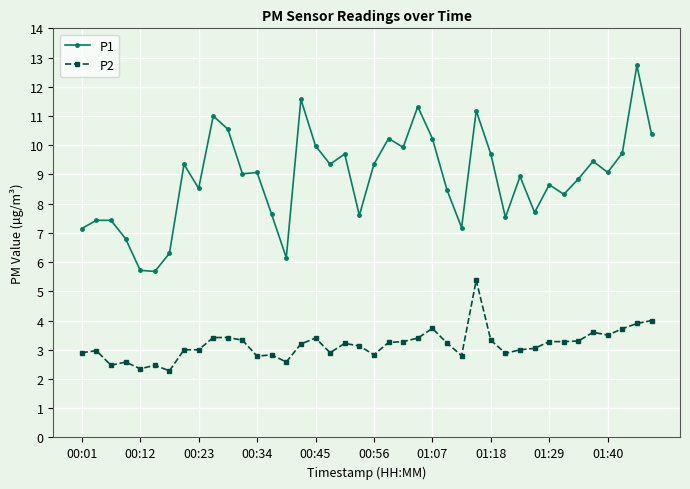

Which series has the largest range (max minus min)?

P1